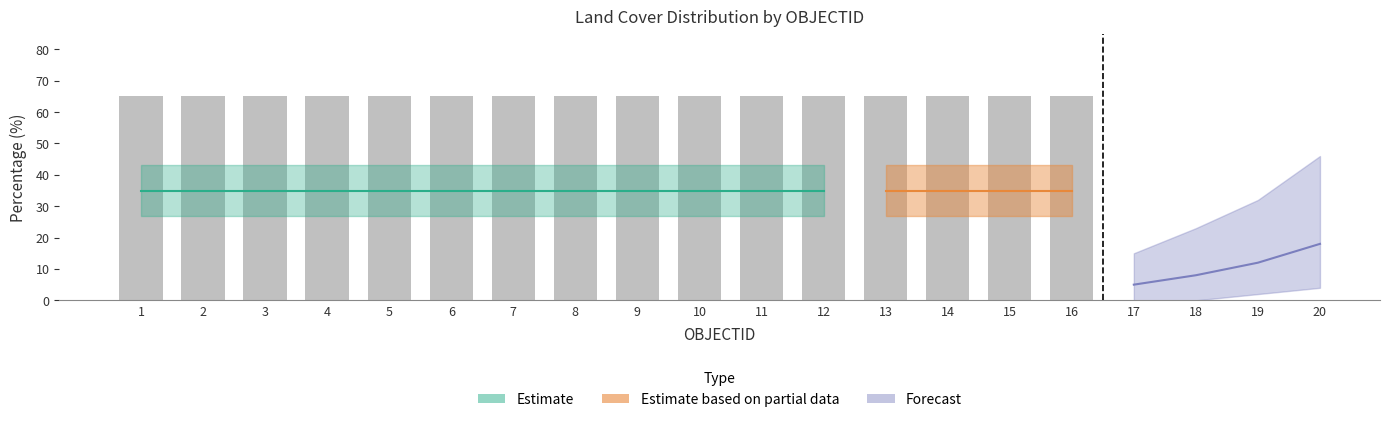

Which label corresponds to the largest value in the chart?

1